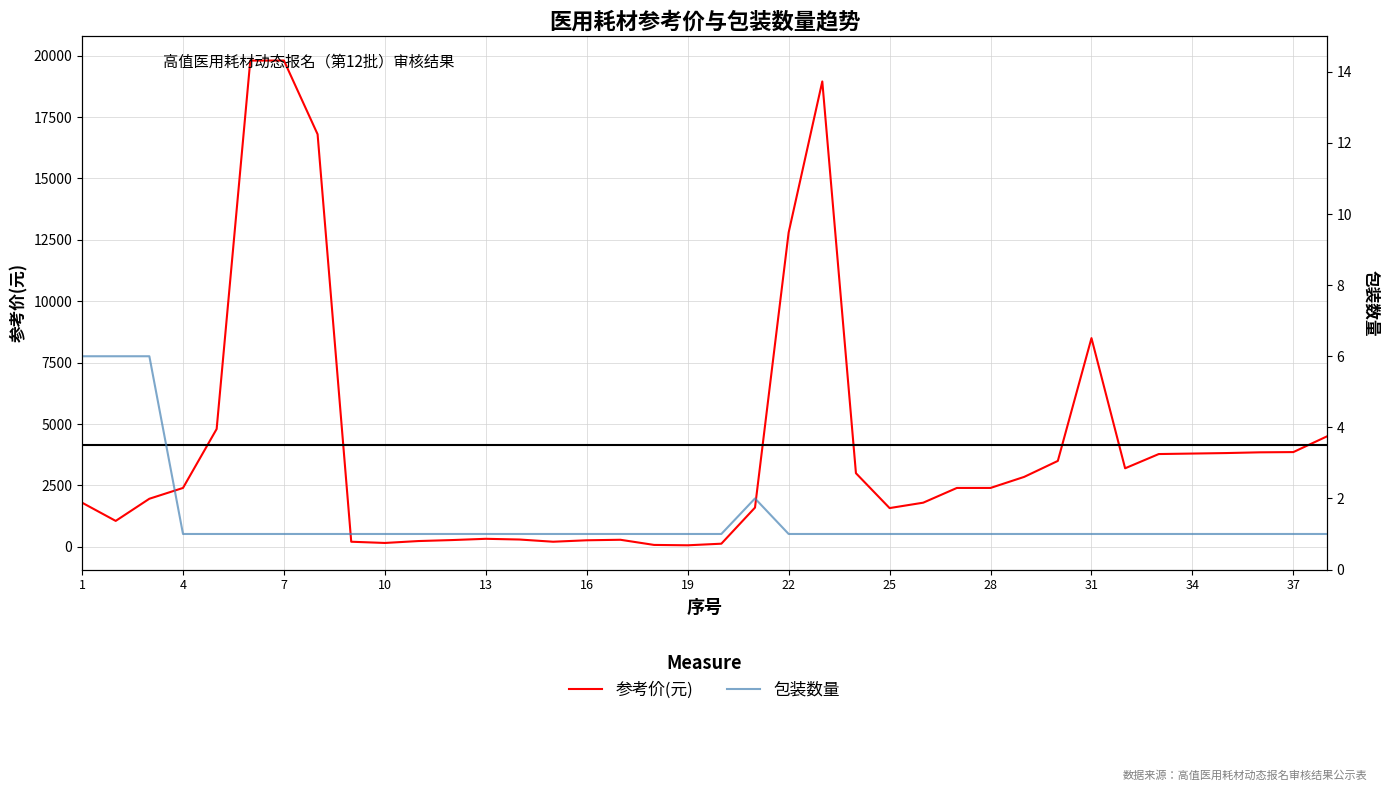

Reading left to right, transcribe all the data shown in this chart.

参考价(元): 1800	1058	1960	2400	4800	19800	19800	16800	210	160	238	278	329	300	210	269	290	80	65	130	1600	12800	18950	3000	1580	1800	2400	2400	2850	3500	8500	3200	3780	3800	3820	3850	3860	4500
包装数量: 6	6	6	1	1	1	1	1	1	1	1	1	1	1	1	1	1	1	1	1	2	1	1	1	1	1	1	1	1	1	1	1	1	1	1	1	1	1